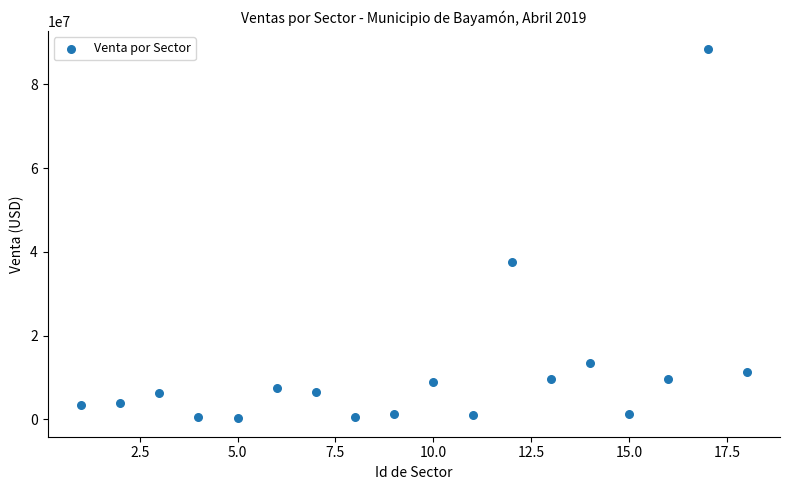

What is the range of Y values (max minus min)?

88128786.8